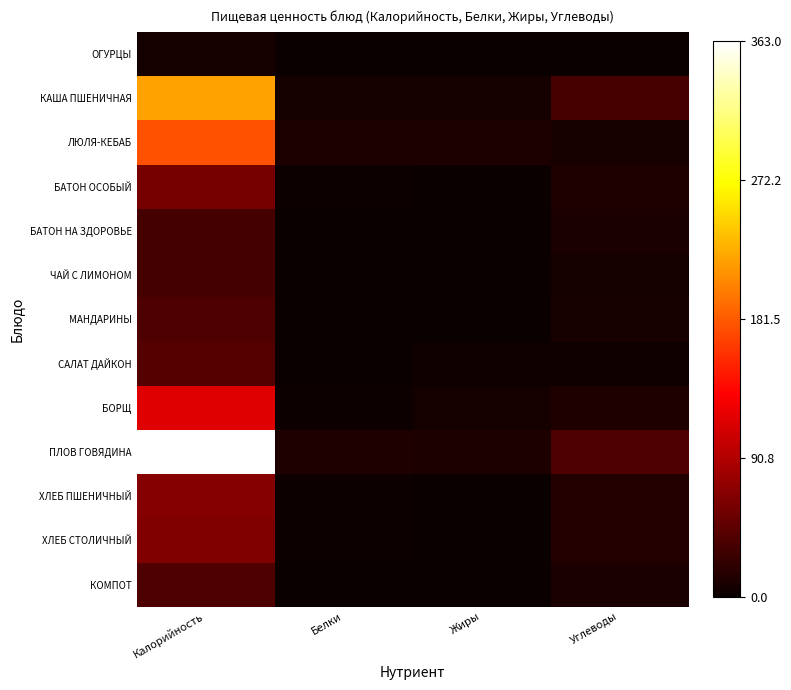

Reading right to left, what are all the values shown in this chart?

ОГУРЦЫ: Углеводы=1	Жиры=0	Белки=0	Калорийность=7
КАША ПШЕНИЧНАЯ: Углеводы=34	Жиры=7	Белки=7	Калорийность=221
ЛЮЛЯ-КЕБАБ: Углеводы=8	Жиры=11	Белки=11	Калорийность=177
БАТОН ОСОБЫЙ: Углеводы=12	Жиры=0	Белки=2	Калорийность=59
БАТОН НА ЗДОРОВЬЕ: Углеводы=9	Жиры=0	Белки=1	Калорийность=32
ЧАЙ С ЛИМОНОМ: Углеводы=7	Жиры=0	Белки=0	Калорийность=32
МАНДАРИНЫ: Углеводы=8	Жиры=0	Белки=1	Калорийность=38
САЛАТ ДАЙКОН: Углеводы=3	Жиры=3	Белки=1	Калорийность=41
БОРЩ: Углеводы=12	Жиры=7	Белки=2	Калорийность=115
ПЛОВ ГОВЯДИНА: Углеводы=38	Жиры=11	Белки=12	Калорийность=363
ХЛЕБ ПШЕНИЧНЫЙ: Углеводы=14	Жиры=0	Белки=2	Калорийность=68
ХЛЕБ СТОЛИЧНЫЙ: Углеводы=14	Жиры=0	Белки=2	Калорийность=65
КОМПОТ: Углеводы=9	Жиры=0	Белки=0	Калорийность=37